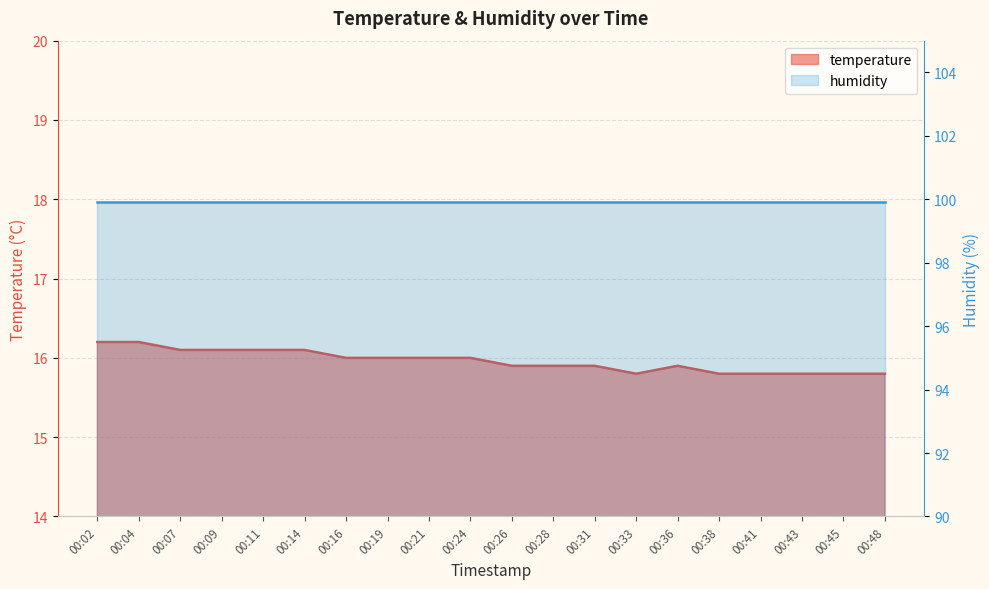

Where is the first local maximum?

00:36